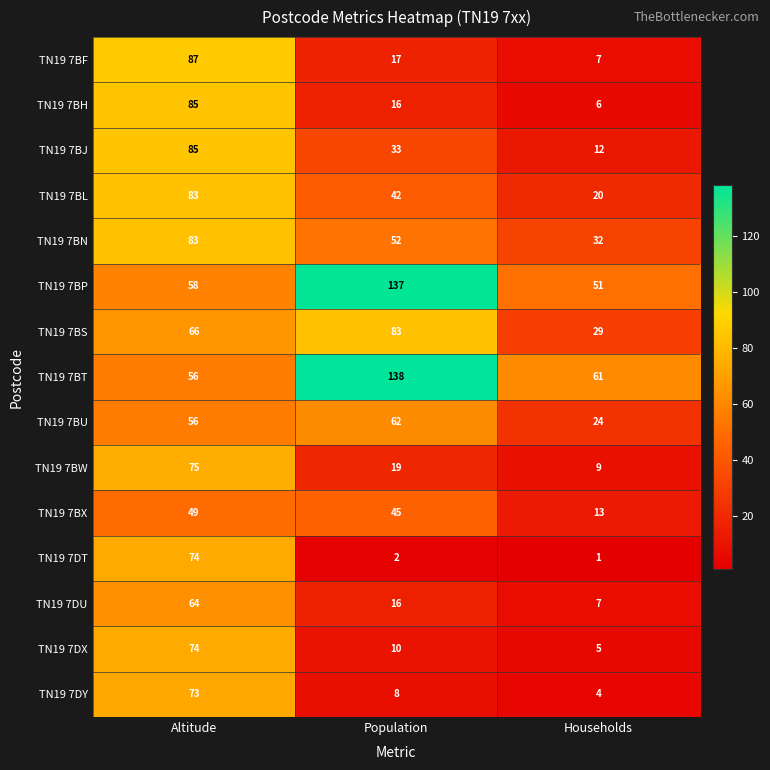

Which category has the highest value across all series?

Population